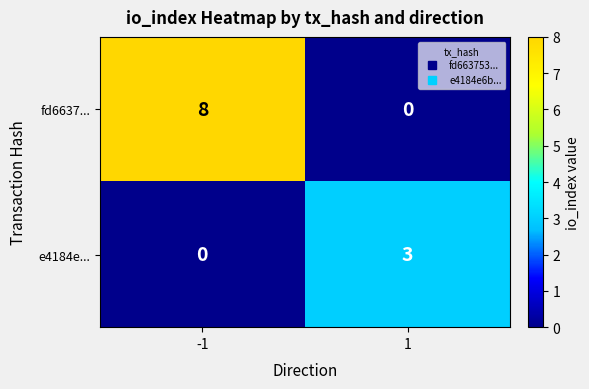

What is the sum of the fd6637... values at -1 and 1?

8